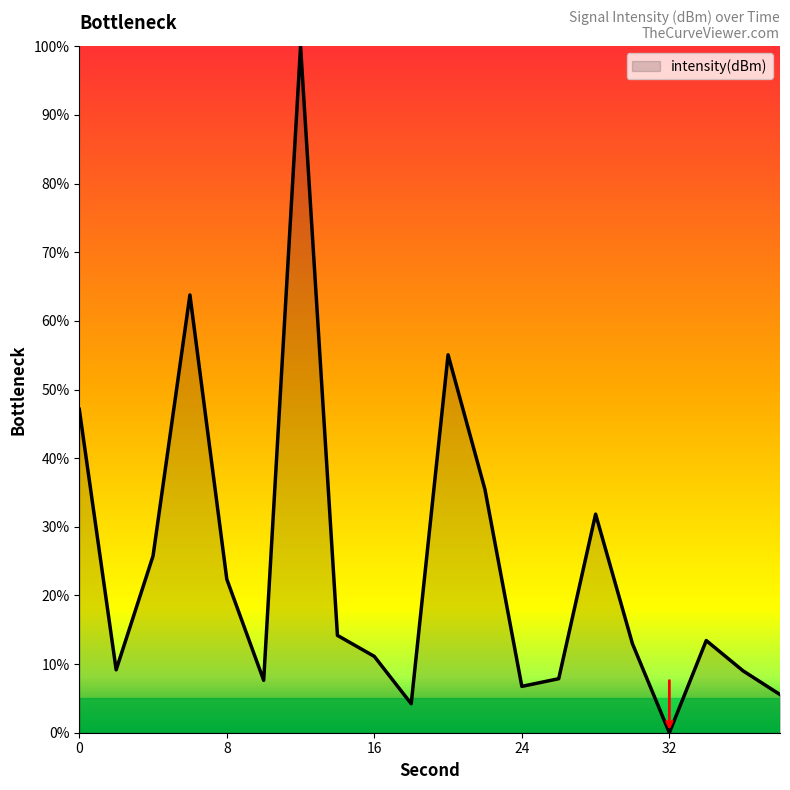

What is the average value?

24.2